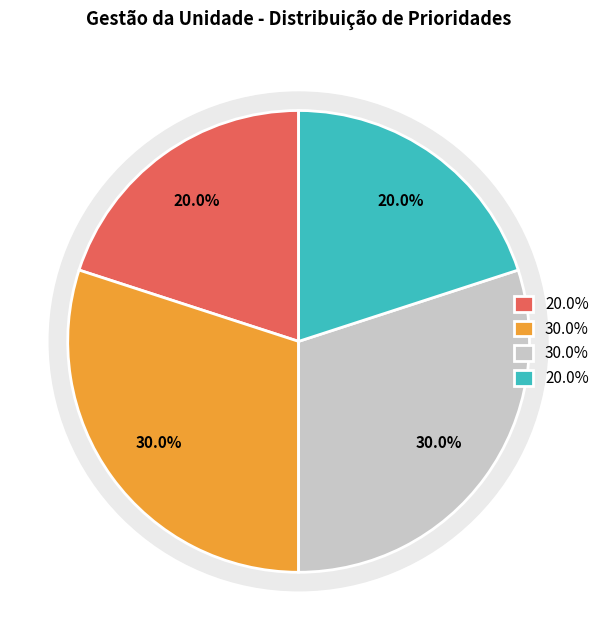

Does any single category account for the majority?

No